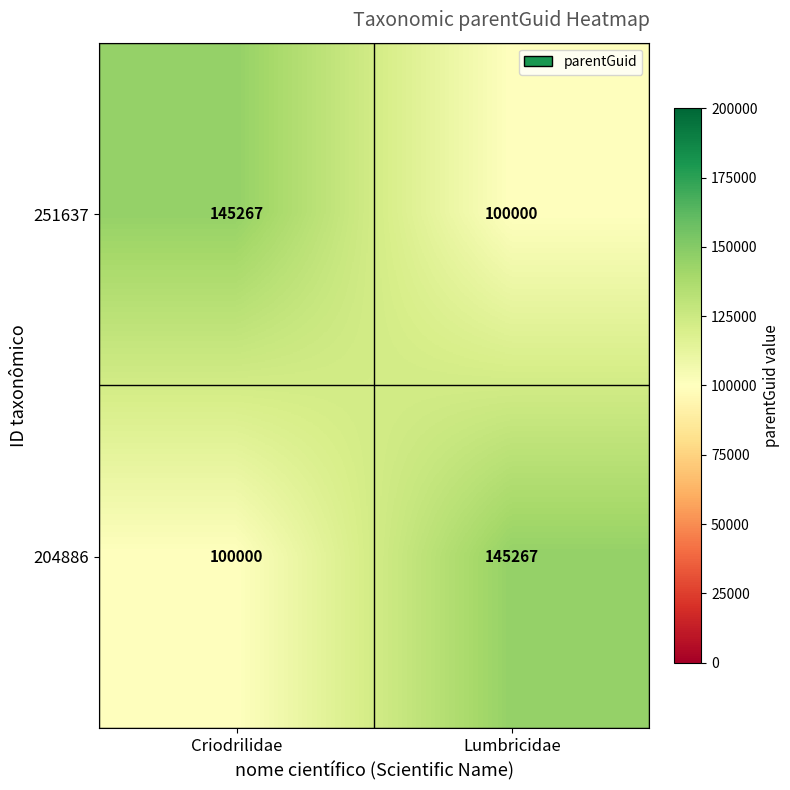

Reading right to left, transcribe all the data shown in this chart.

251637: 100000	145267
204886: 145267	100000